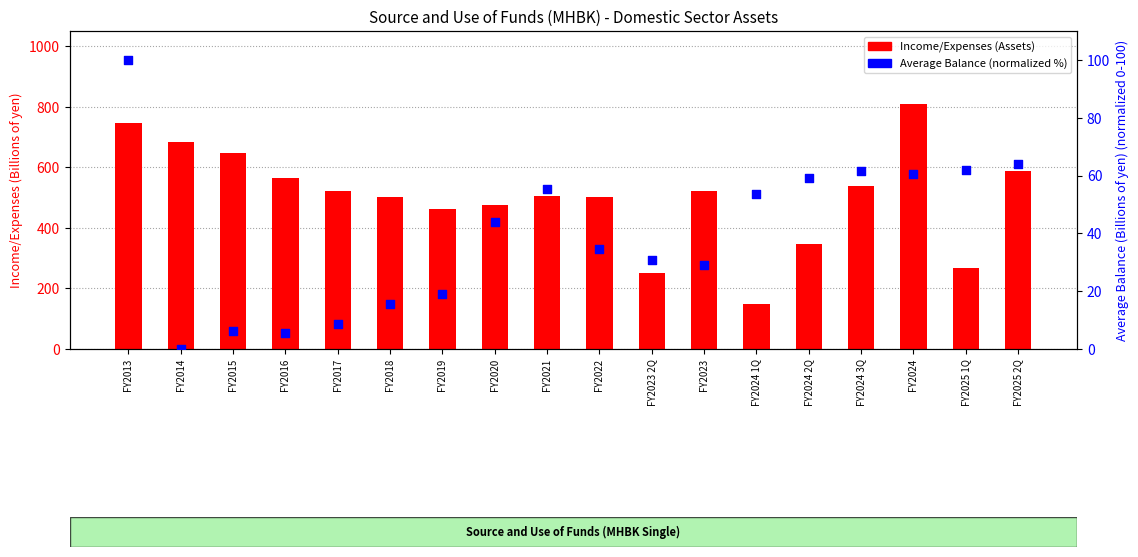

What are all the series names shown in the legend?

Income/Expenses (Assets), Average Balance (normalized)